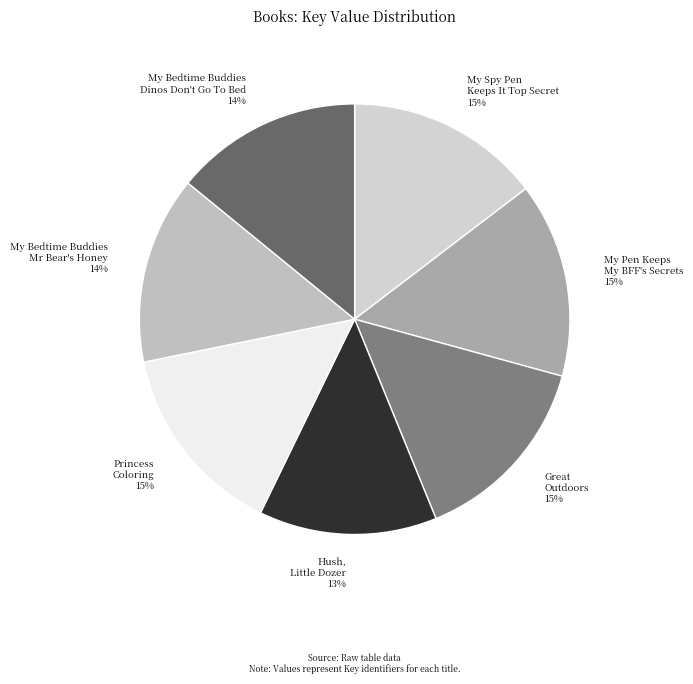

To the nearest percent, what is the combined percentage of My Bedtime Buddies Dinos Don't Go To Bed and Hush, Little Dozer?

27%